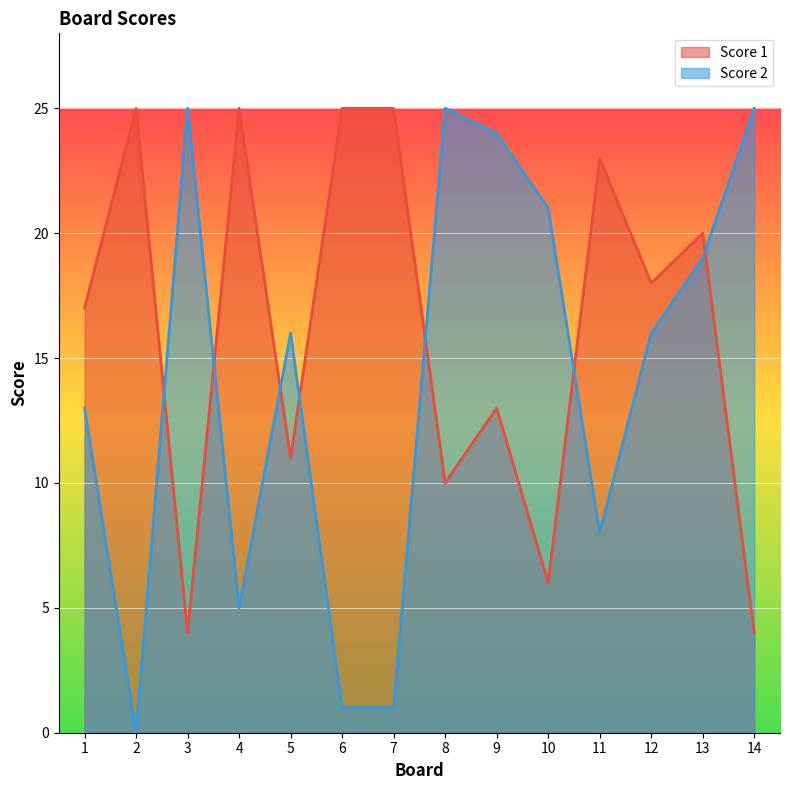

True or false: Score 2 has a value of 1 at 7.

True